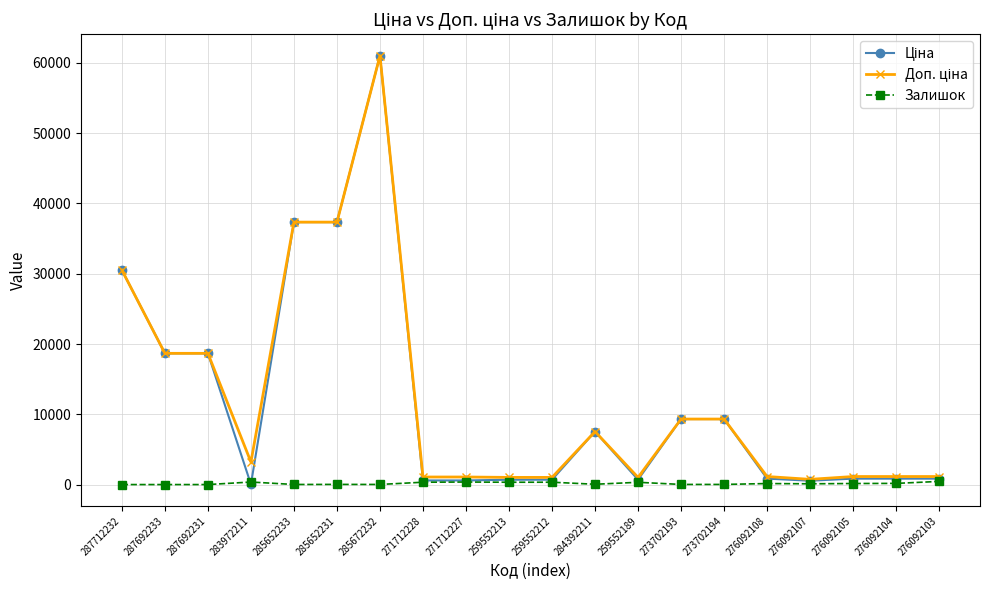

At which category is the sum across all series the highest?

285672232